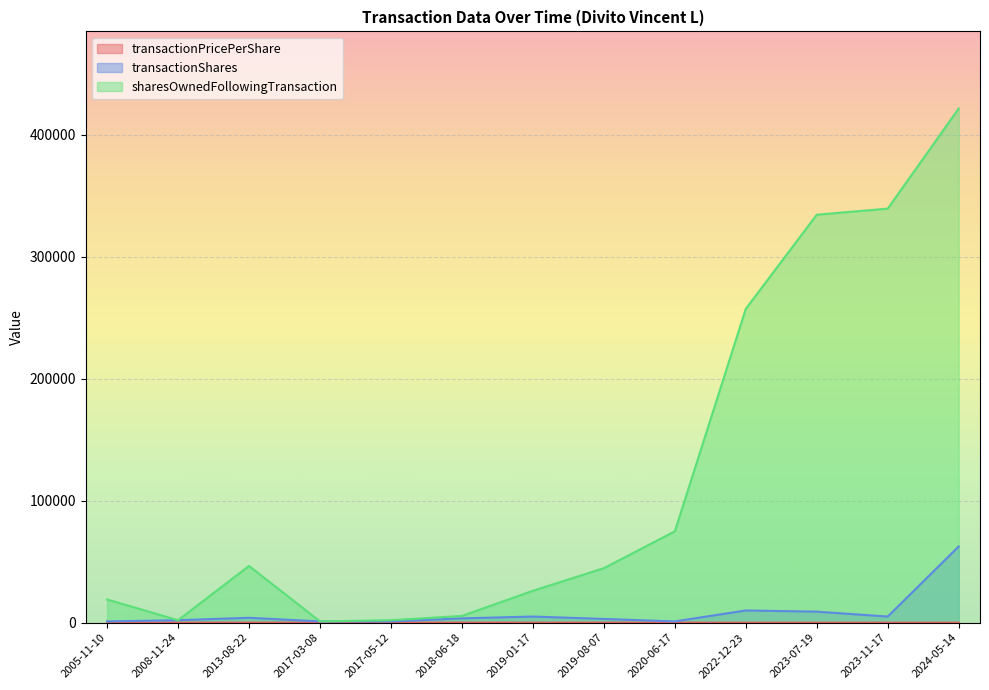

At which category does sharesOwnedFollowingTransaction reach its first local valley?

2008-11-24